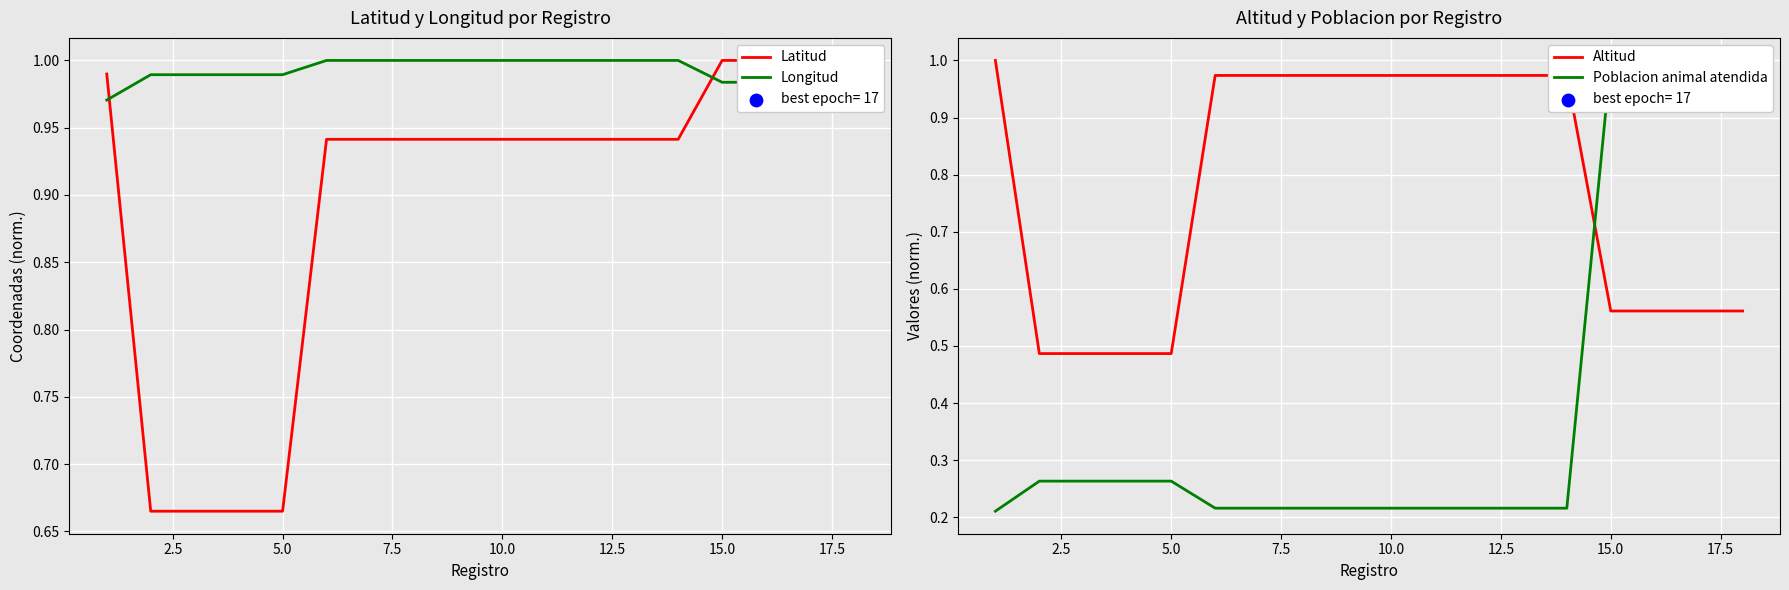

At which category is the sum across all series the highest?

15.0